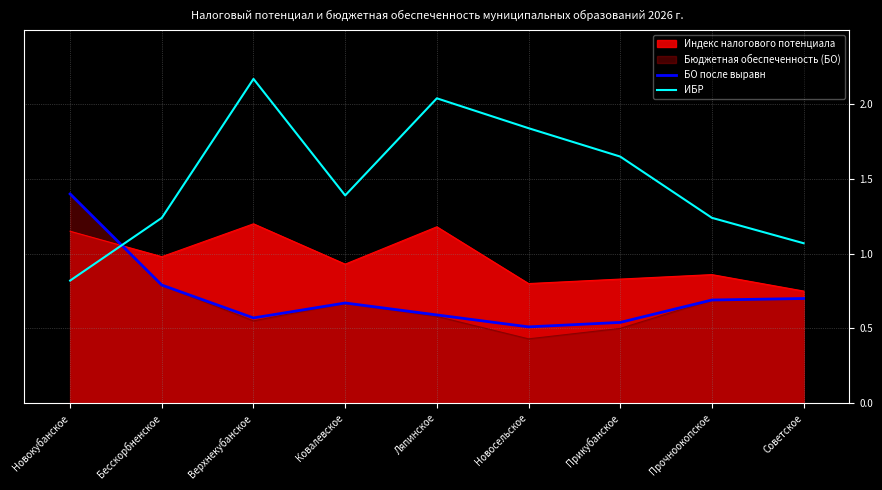

After their last crossing, which series has the higher values: ИБР or БО после выравн?

ИБР